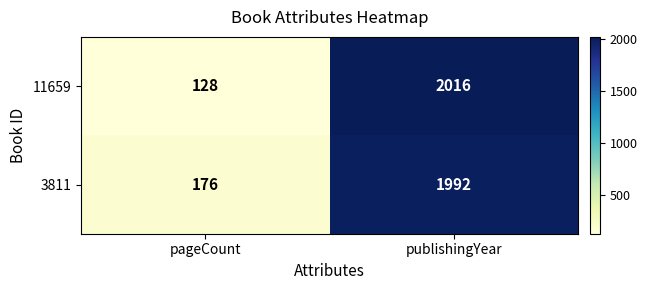

What is the difference between the 3811 values at pageCount and publishingYear?

1816